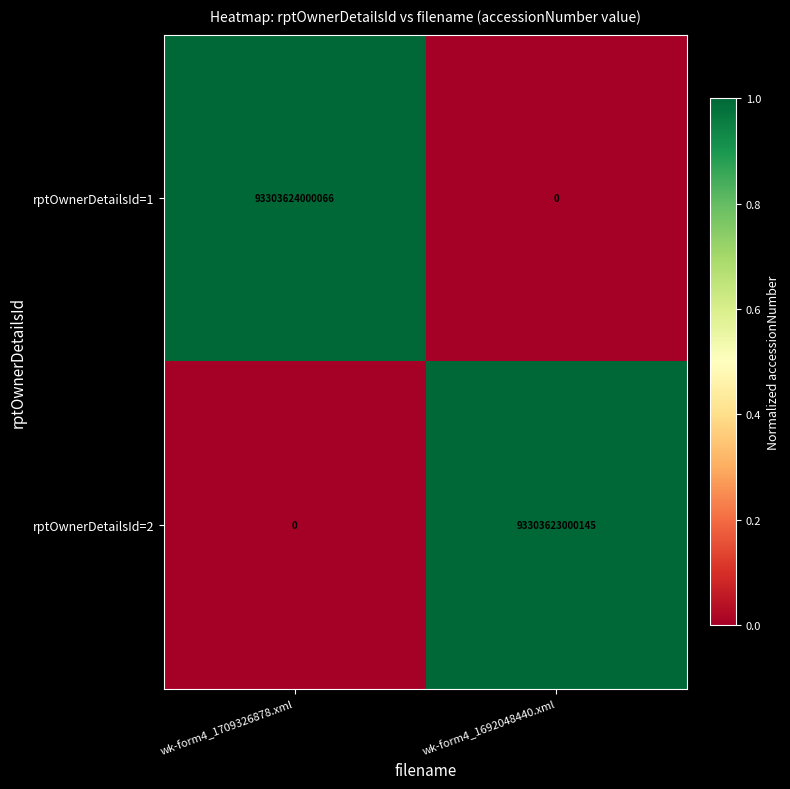

Where is rptOwnerDetailsId=2 nearest to the value 46651811500072?

wk-form4_1709326878.xml